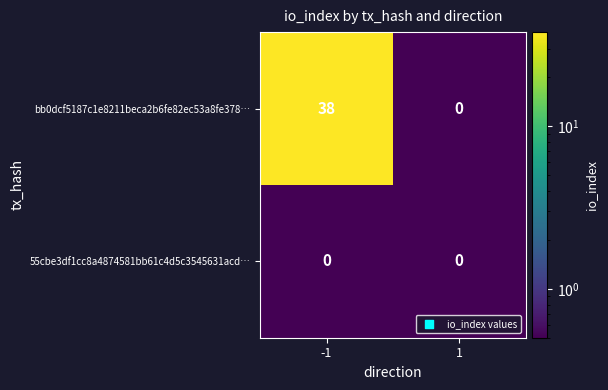

What is the average value of the bb0dcf5187c1e8211beca2b6fe82ec53a8fe378… series?

19